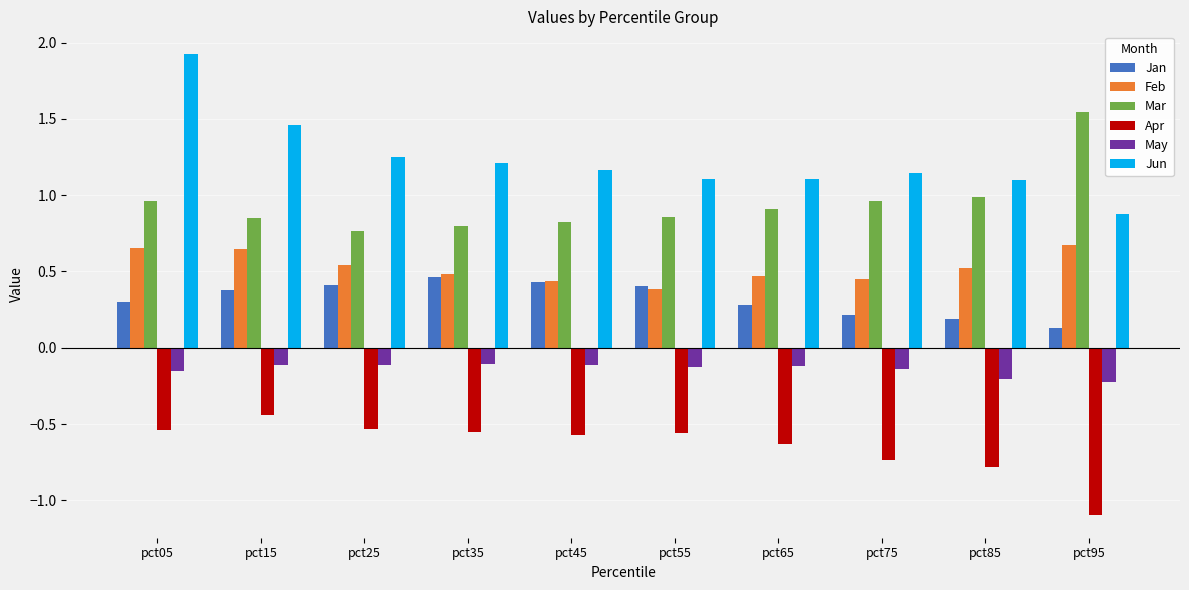

At pct15, list the series in order from smallest to largest.

Apr, May, Jan, Feb, Mar, Jun